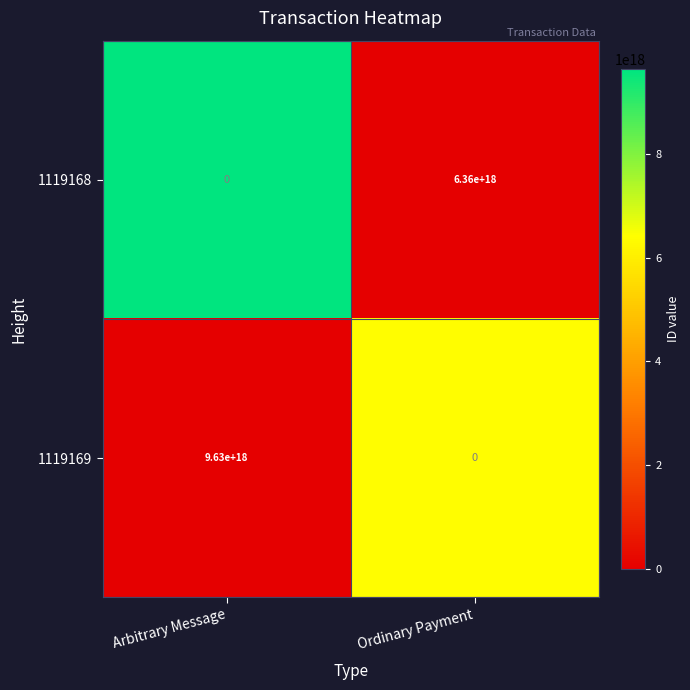

The 1119169 series shows -4010851075606374400 at Ordinary Payment. True or false?

False